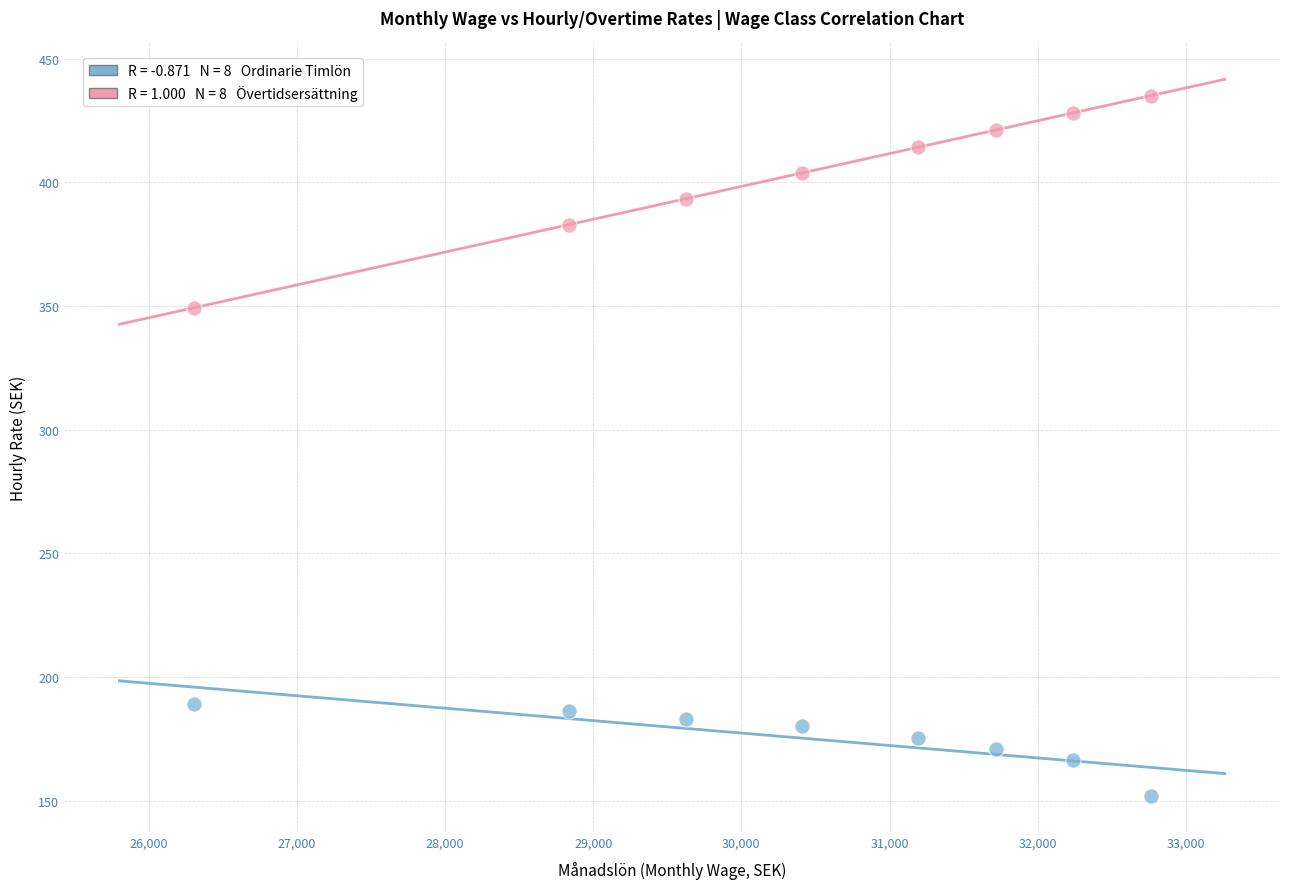

Across all data points, what is the range of Y values (max minus min)?

283.2